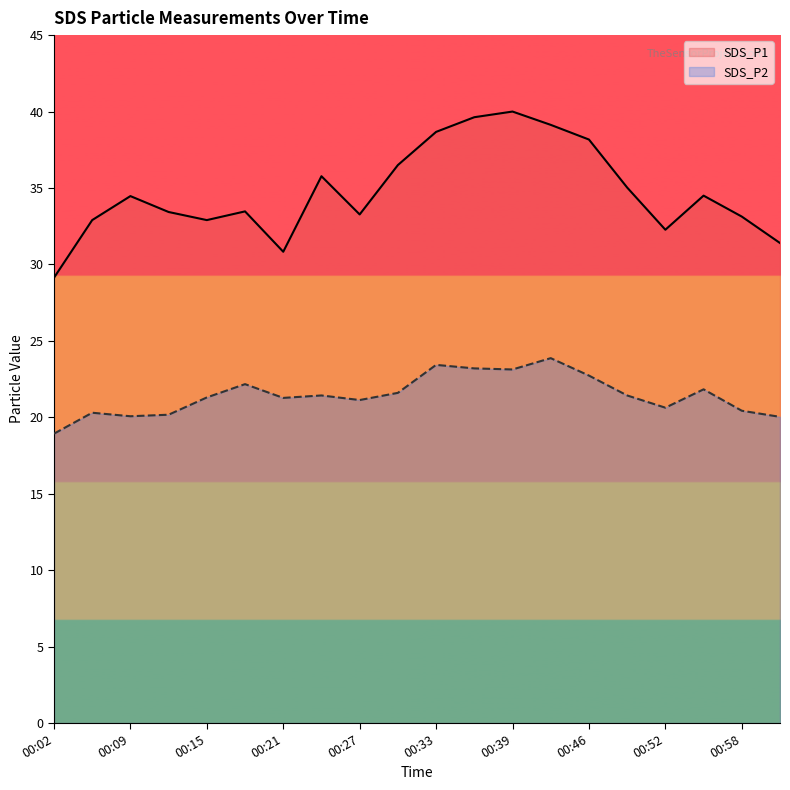

What is the total value across all series at 00:27?

54.4